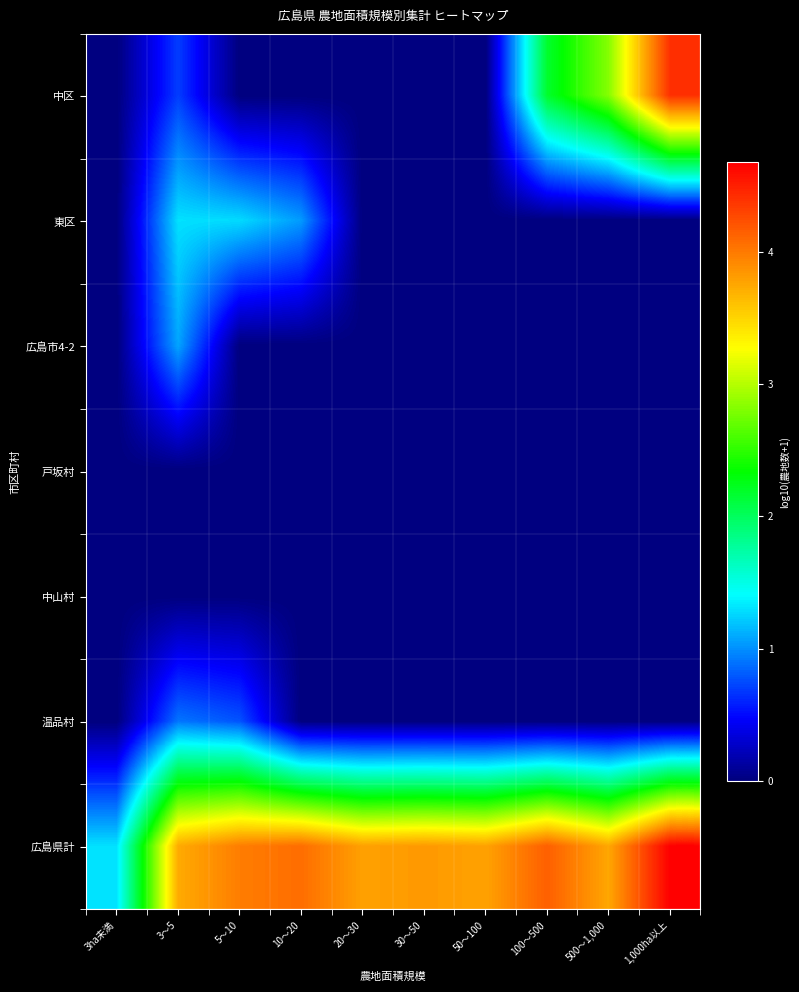

Between 20～30 and 10～20, which is larger?

20～30